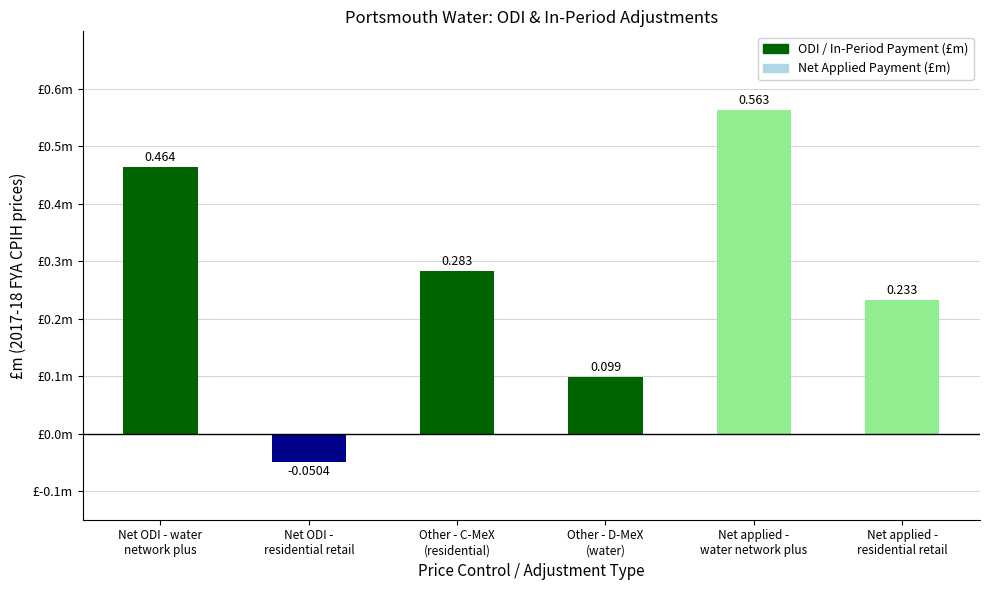

True or false: Negative Payment has a value of 0.0 at Other - D-MeX
(water).

True